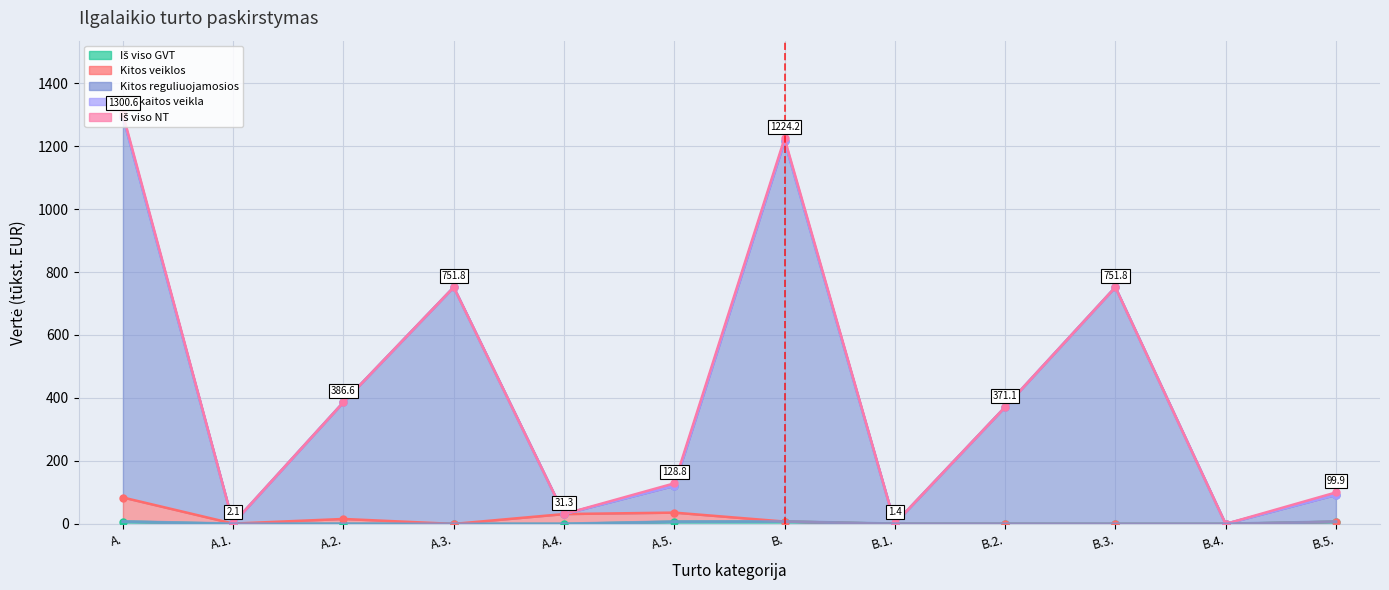

Between A.4. and B.3., which series saw the biggest shift?

Kitos reguliuojamosios